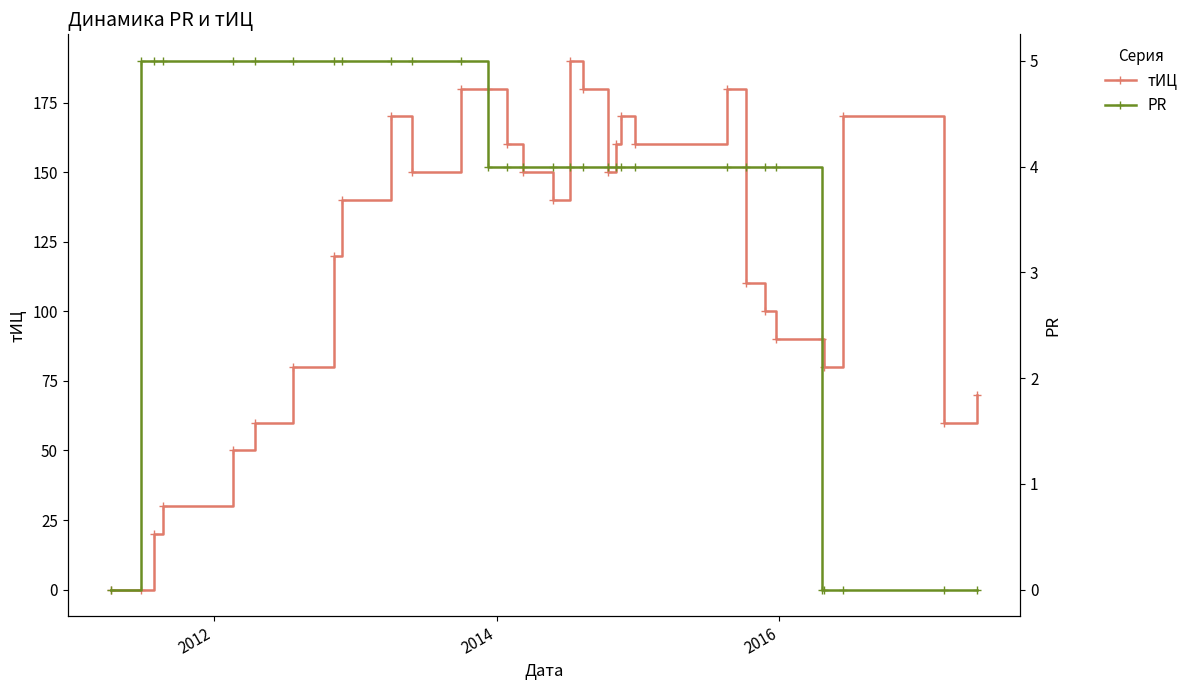

What is the value of the PR point at the 9th from the left?

5